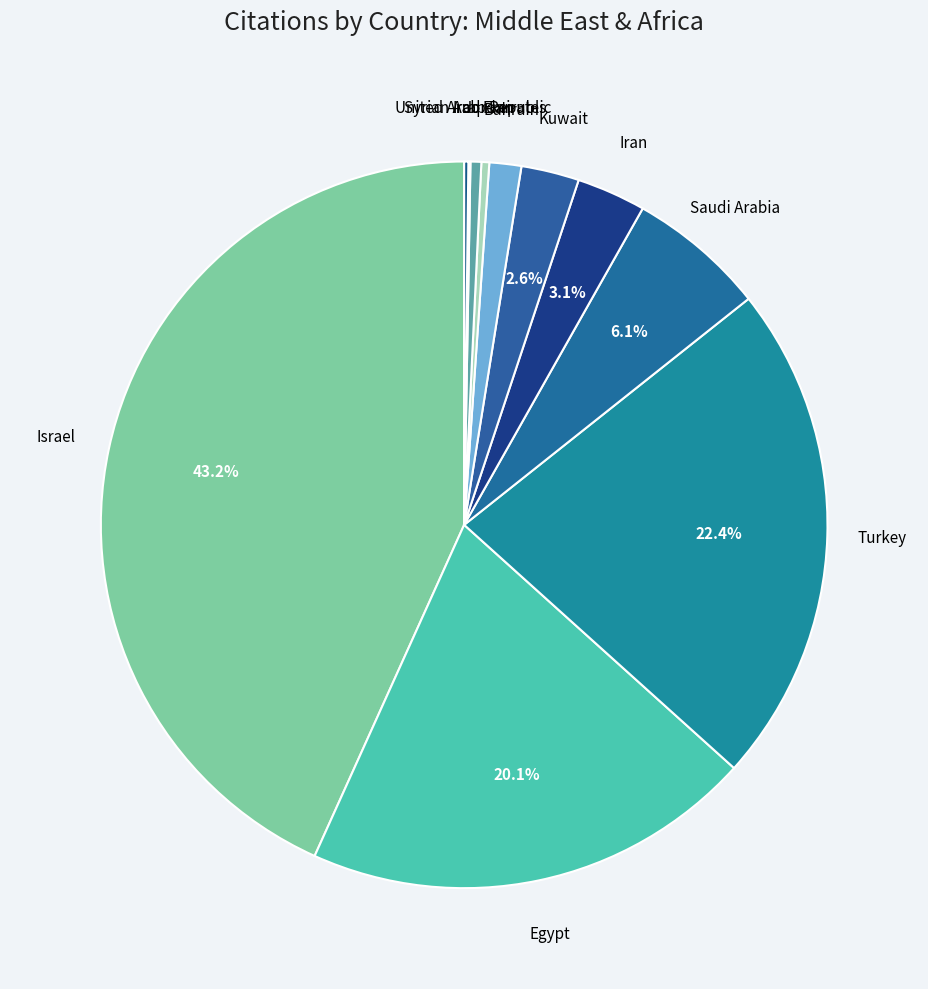

Count the number of slices in the pie.

11